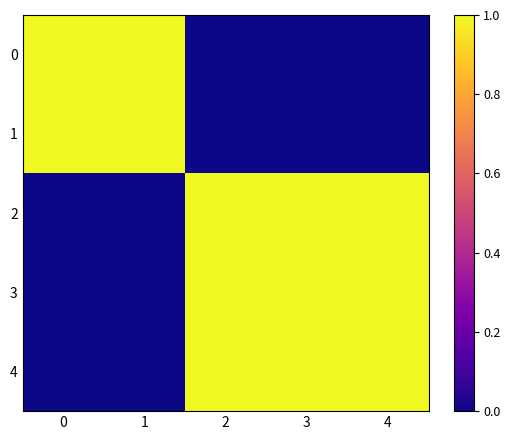

Reading left to right, transcribe all the data shown in this chart.

0: 0=1	1=1	2=0	3=0	4=0
1: 0=1	1=1	2=0	3=0	4=0
2: 0=0	1=0	2=1	3=1	4=1
3: 0=0	1=0	2=1	3=1	4=1
4: 0=0	1=0	2=1	3=1	4=1